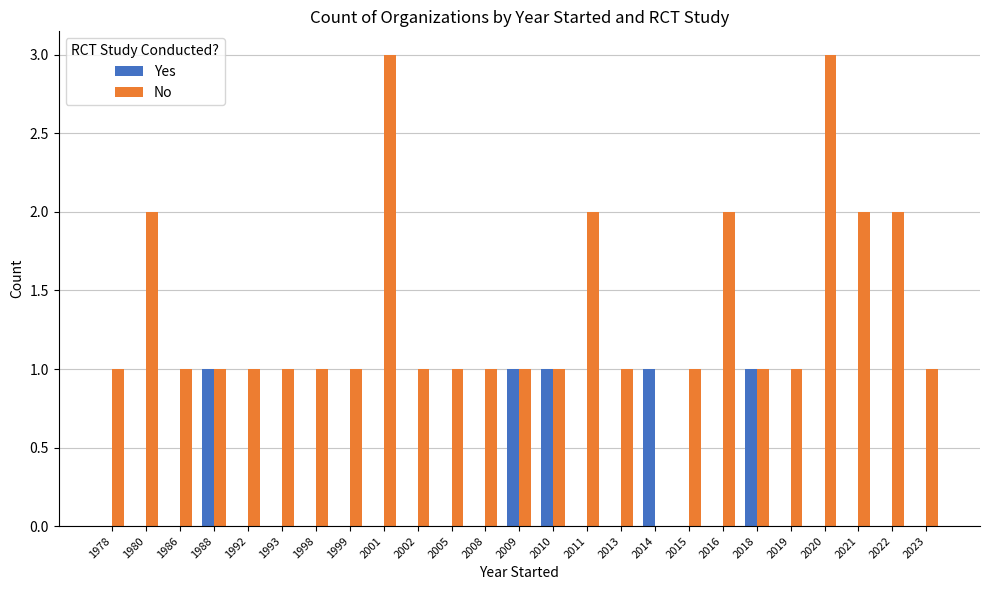

Between 2005 and 2022, which series saw the biggest shift?

No